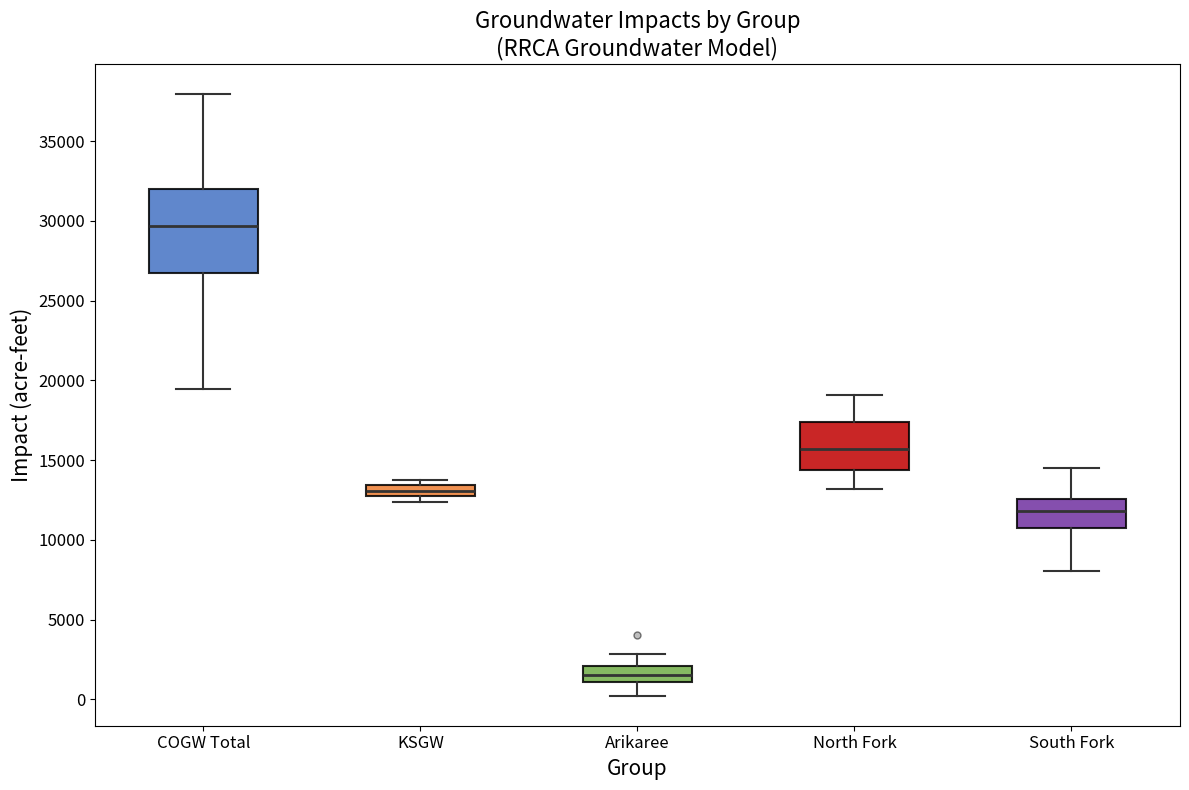

Which box is the tallest, from its lower edge to its upper edge?

COGW Total